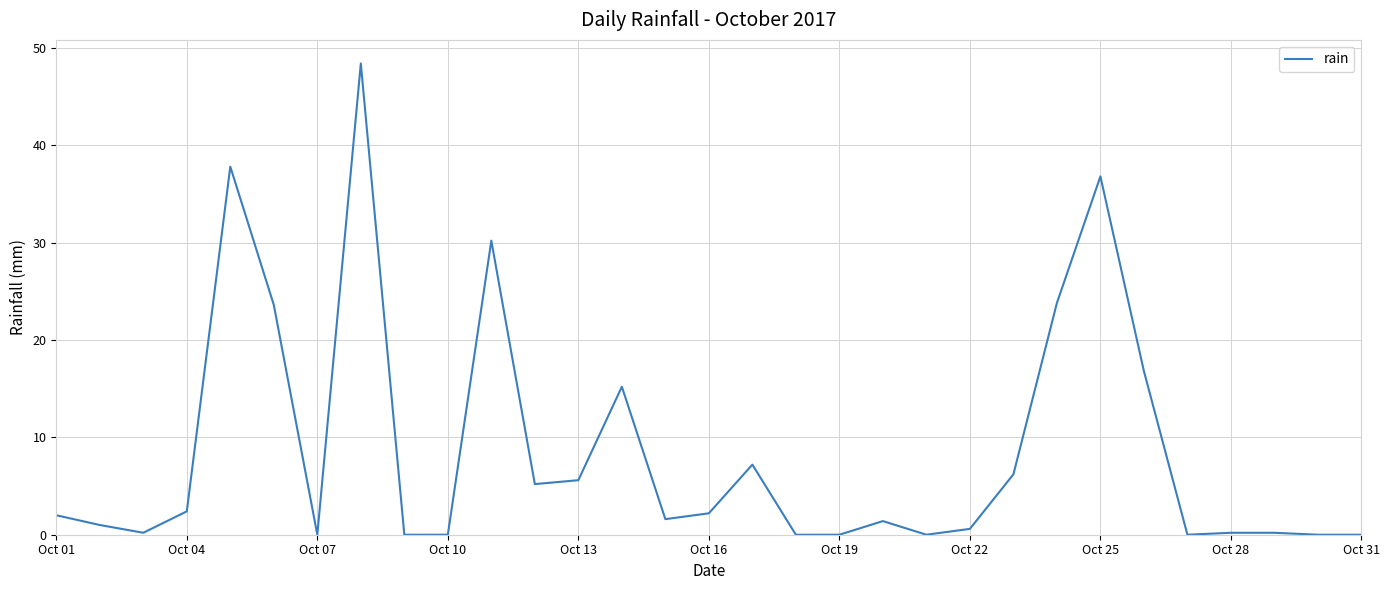

What is the difference between the maximum and minimum values?

48.4